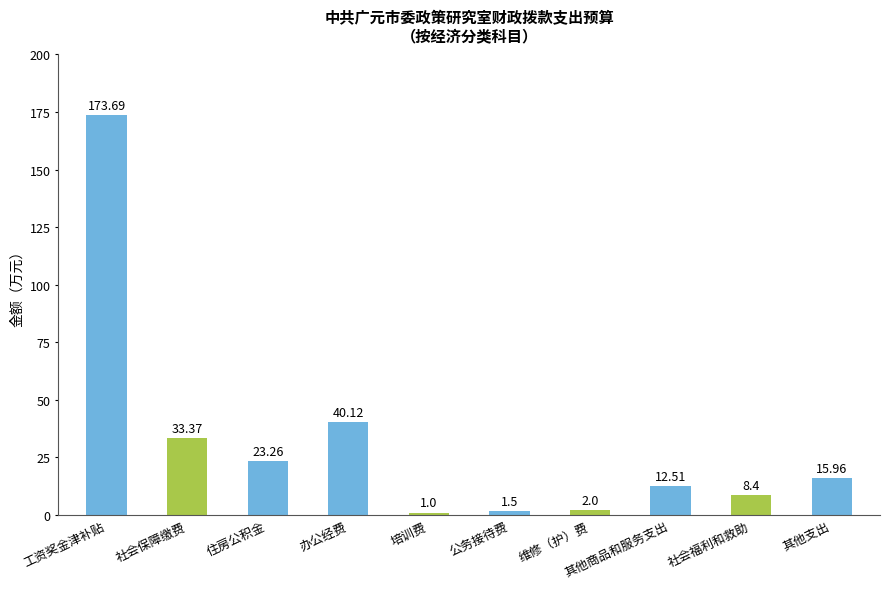

Reading left to right, what are all the values shown in this chart?

工资奖金津补贴=173.7	社会保障缴费=33.4	住房公积金=23.3	办公经费=40.1	培训费=1.0	公务接待费=1.5	维修（护）费=2.0	其他商品和服务支出=12.5	社会福利和救助=8.4	其他支出=16.0